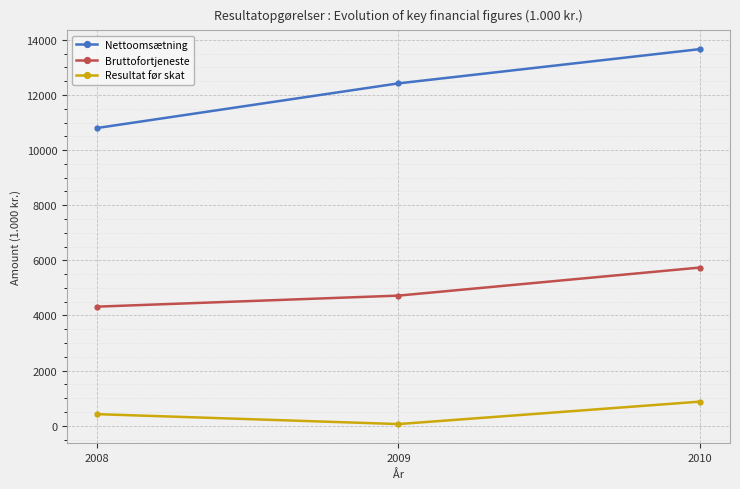

At which label is Nettoomsætning closest to 12231?

2009